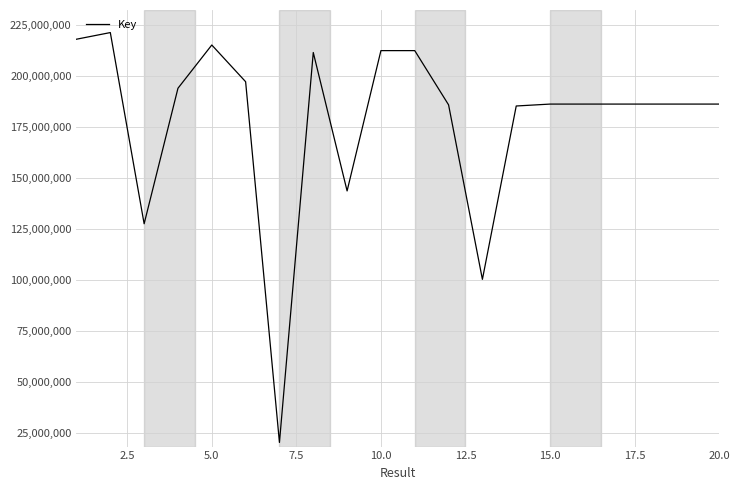

What is the difference between the maximum and minimum values?

201124715